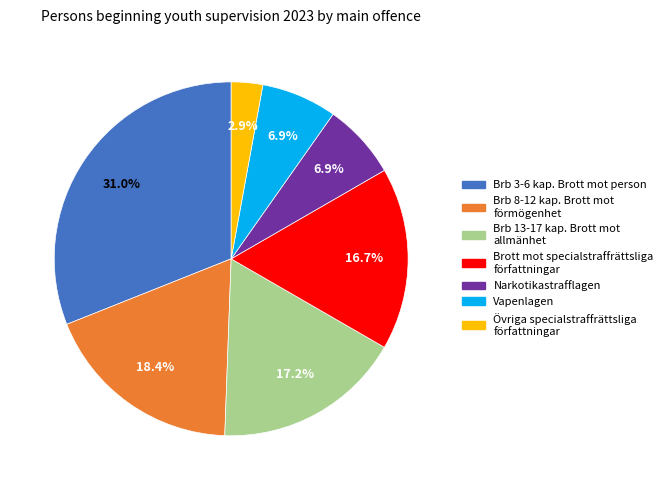

How many segments does this pie chart have?

7